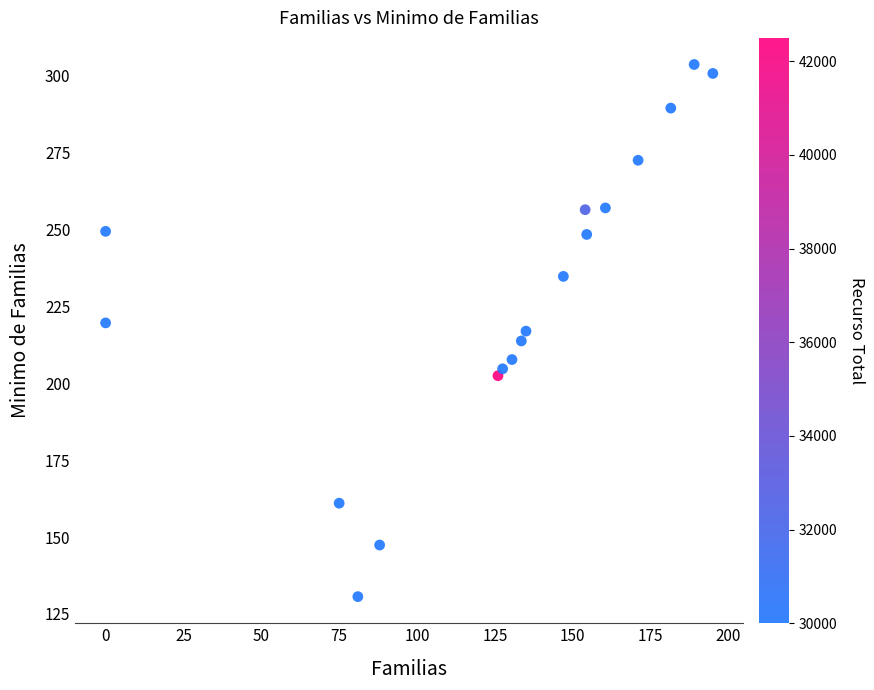

What is the range of X values (max minus min)?

195.0